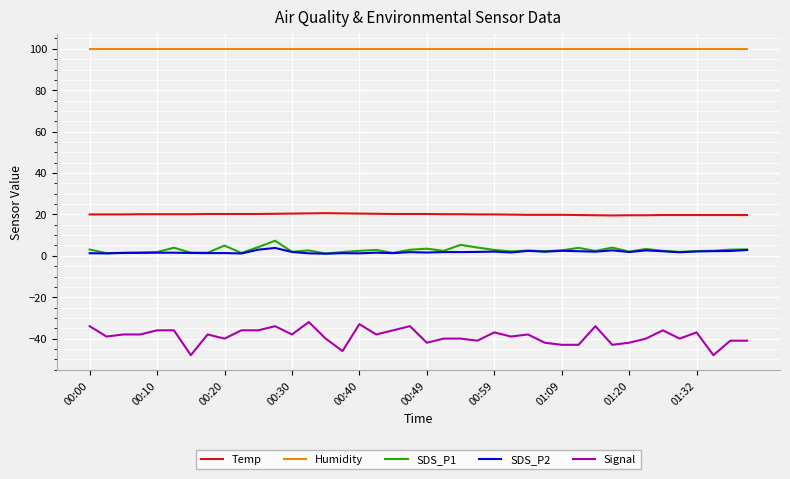

What is the minimum value shown in the chart?

-48.0